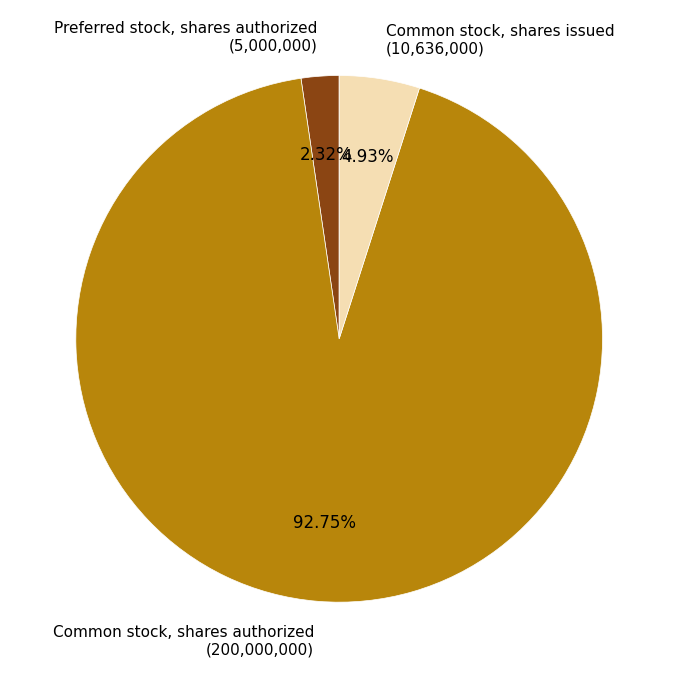

To the nearest percent, what portion does Common stock, shares issued represent?

5%